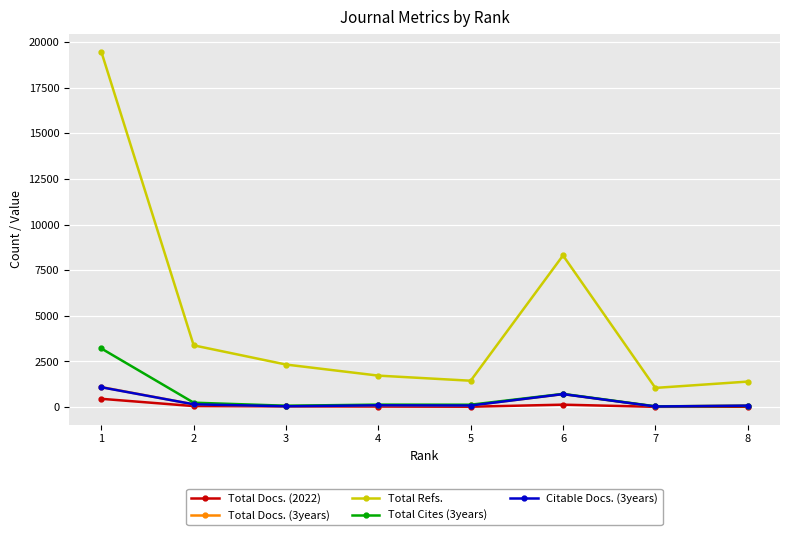

Read the Total Cites (3years) value at 2, to the nearest 100.

200